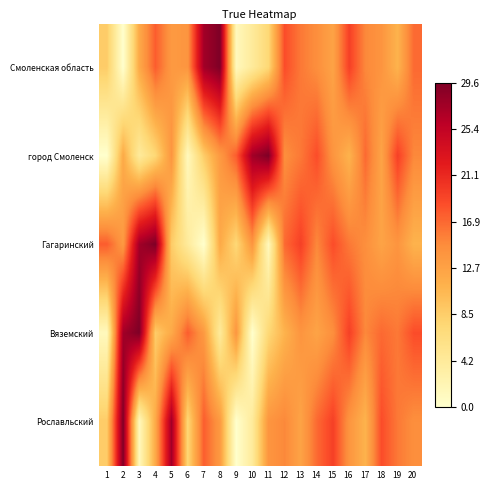

Reading right to left, extract all data points from this chart.

Смоленская область: 20=16.9	19=11.0	18=14.0	17=15.1	16=19.5	15=12.5	14=14.6	13=16.0	12=18.6	11=7.4	10=4.1	9=1.3	8=29.6	7=27.5	6=13.9	5=13.5	4=17.6	3=11.9	2=0.0	1=8.6
город Смоленск: 20=15.1	19=19.5	18=12.5	17=16.9	16=11.0	15=14.0	14=18.6	13=16.0	12=14.6	11=29.6	10=27.5	9=17.6	8=13.5	7=8.6	6=1.3	5=13.9	4=7.4	3=4.1	2=11.9	1=0.0
Гагаринский: 20=11.0	19=14.0	18=12.5	17=14.6	16=16.0	15=18.6	14=15.1	13=19.5	12=16.9	11=1.3	10=13.9	9=7.4	8=11.9	7=0.0	6=4.1	5=8.6	4=29.6	3=27.5	2=13.5	1=17.6
Вяземский: 20=18.6	19=16.0	18=16.9	17=15.1	16=19.5	15=14.6	14=12.5	13=14.0	12=11.0	11=7.4	10=0.0	9=13.9	8=4.1	7=13.5	6=17.6	5=11.9	4=8.6	3=29.6	2=27.5	1=1.3
Рославльский: 20=14.6	19=16.0	18=18.6	17=11.0	16=14.0	15=19.5	14=16.9	13=12.5	12=15.1	11=13.9	10=4.1	9=0.0	8=13.5	7=17.6	6=7.4	5=27.5	4=11.9	3=1.3	2=29.6	1=8.6